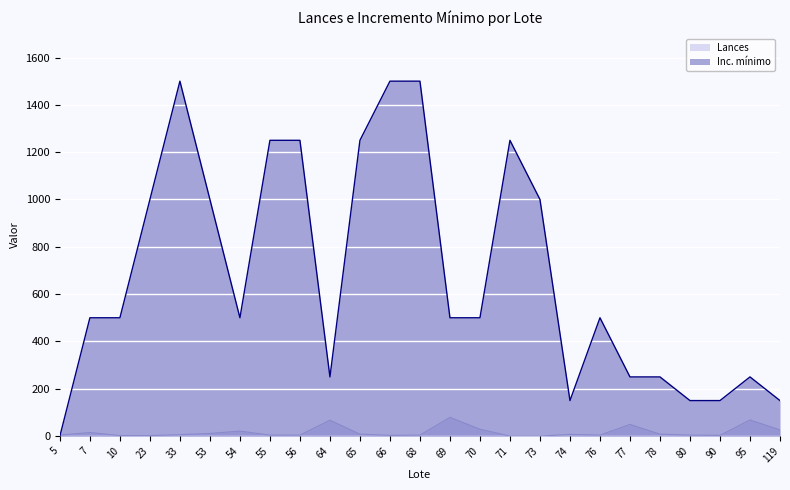

Is the value of Lances at 7 greater than the value of Inc. mínimo at 53?

No